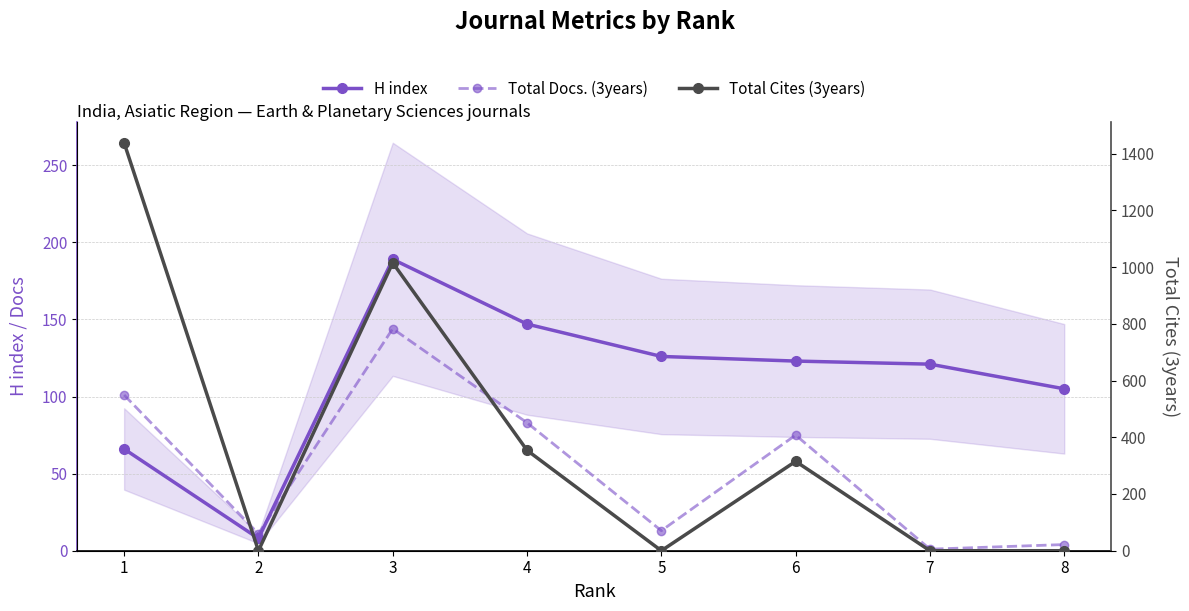

Count the Total Cites (3years) values in the range 0 to 1015.

7